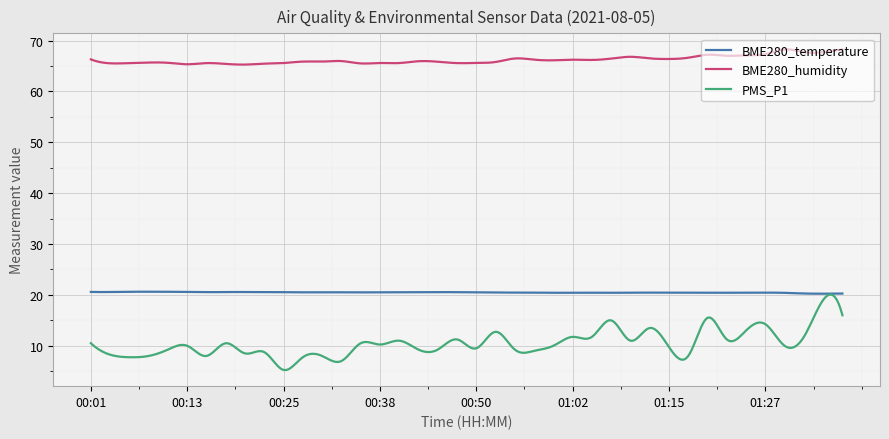

True or false: BME280_temperature and BME280_humidity cross at least once.

False